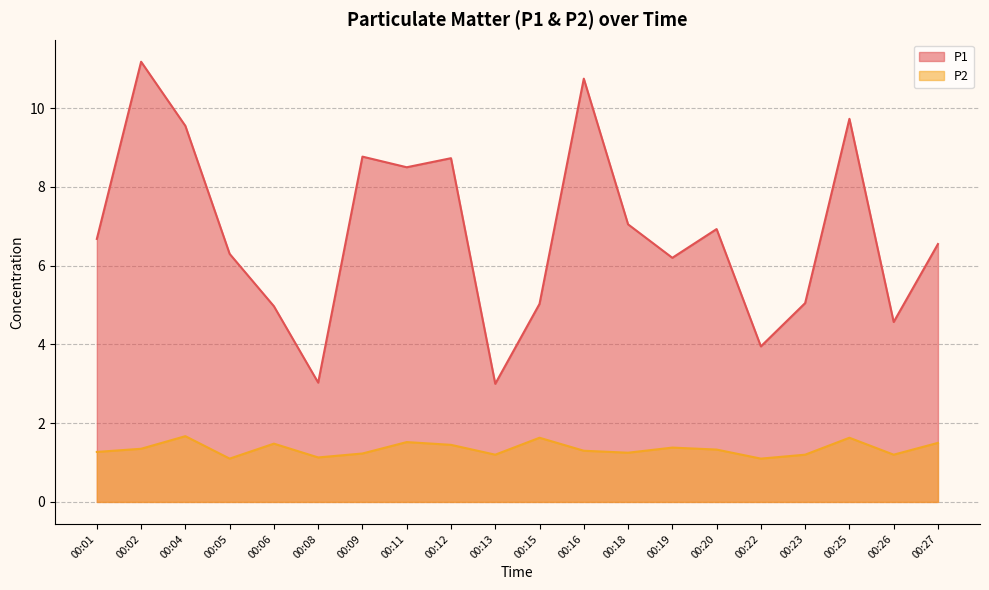

Between 00:15 and 00:16, which is larger?

00:16